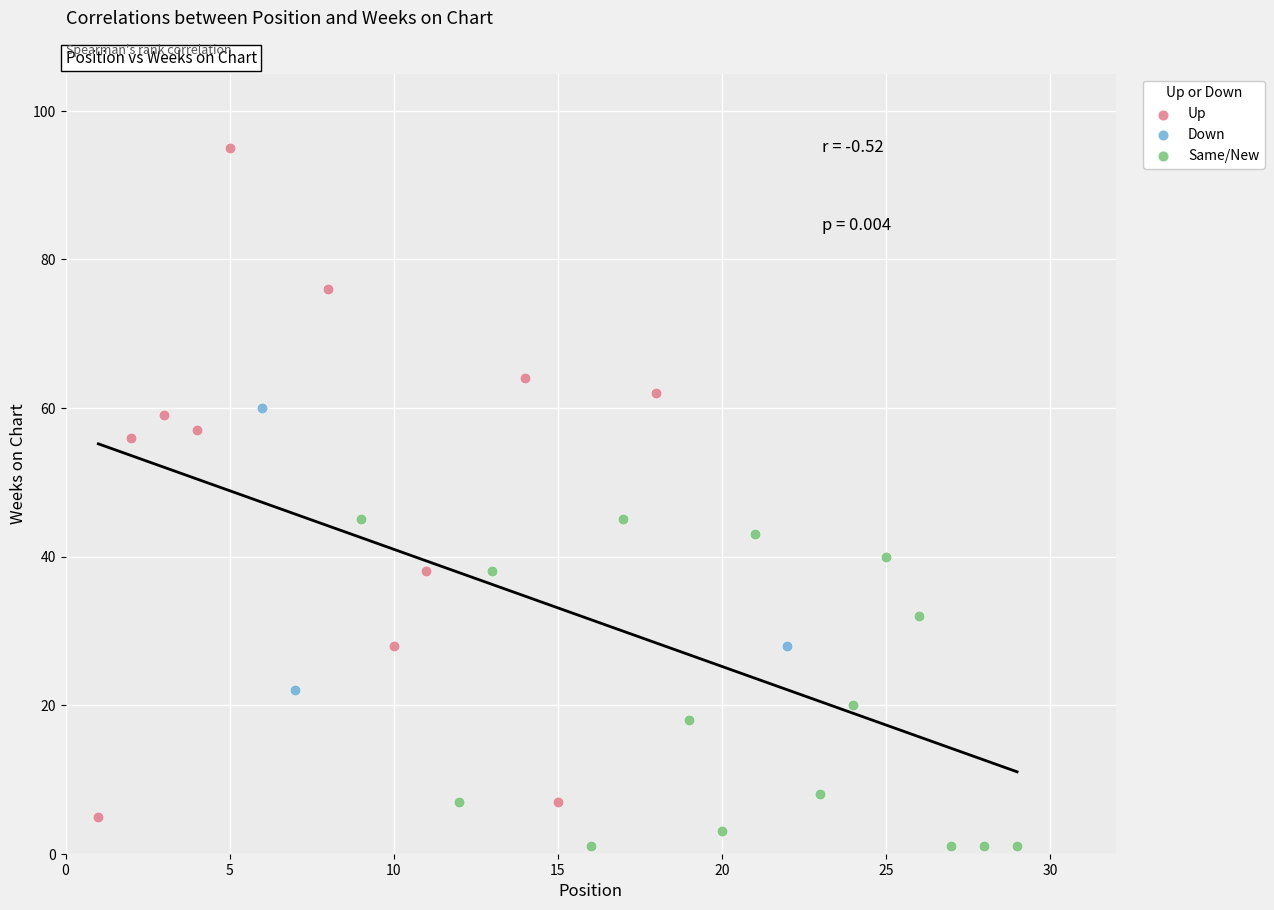

Which series reaches the maximum Y coordinate?

Up